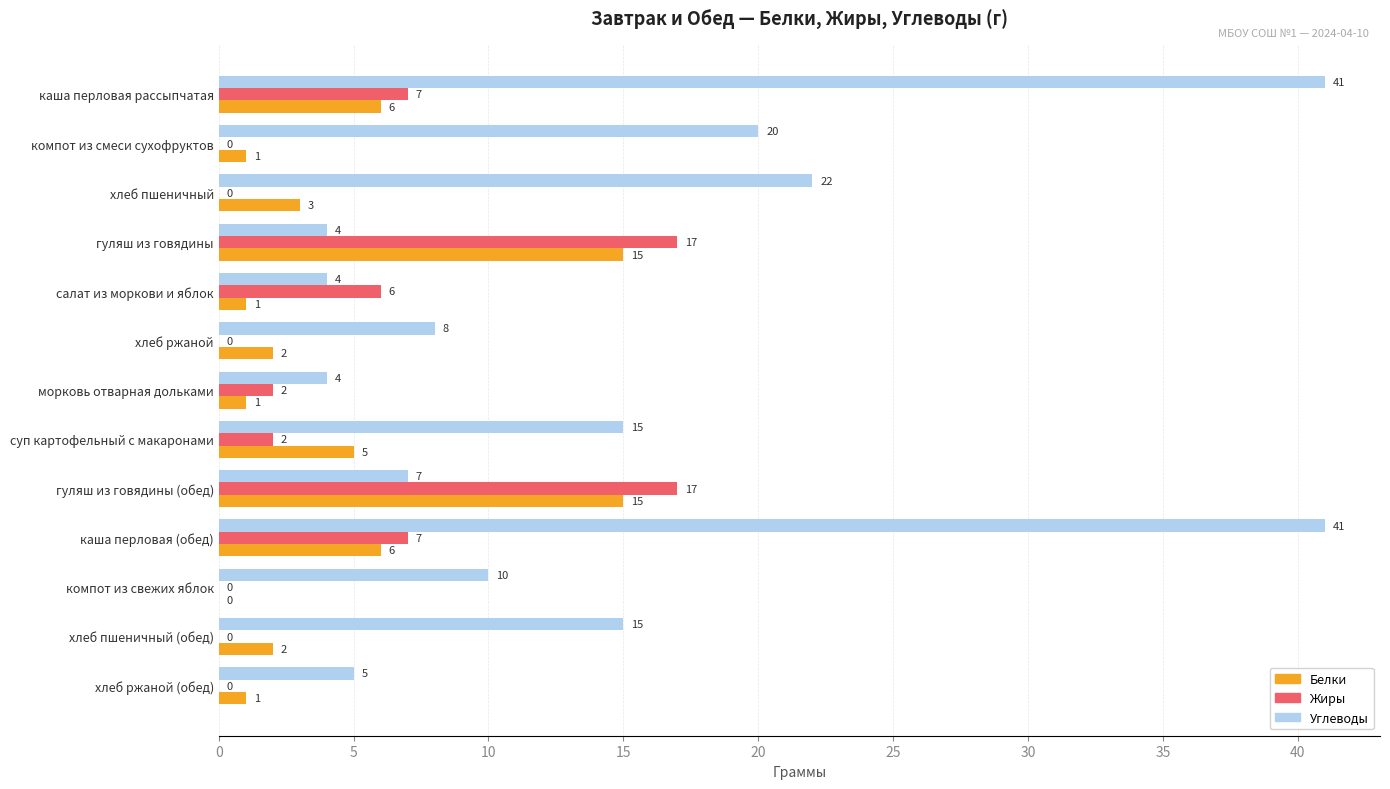

What is the sum of all Углеводы values?

196